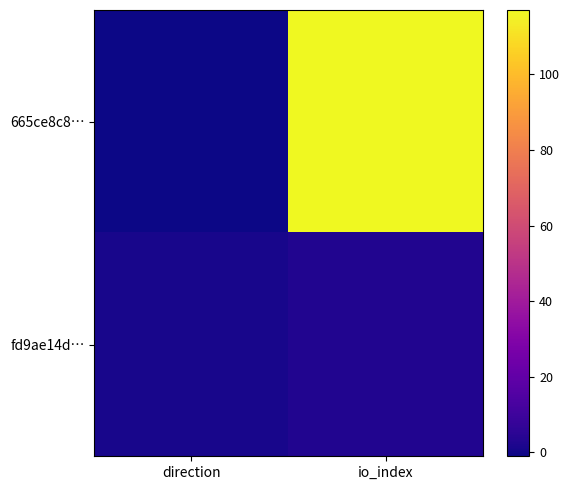

What is the spread (max minus min) of values at io_index?

114